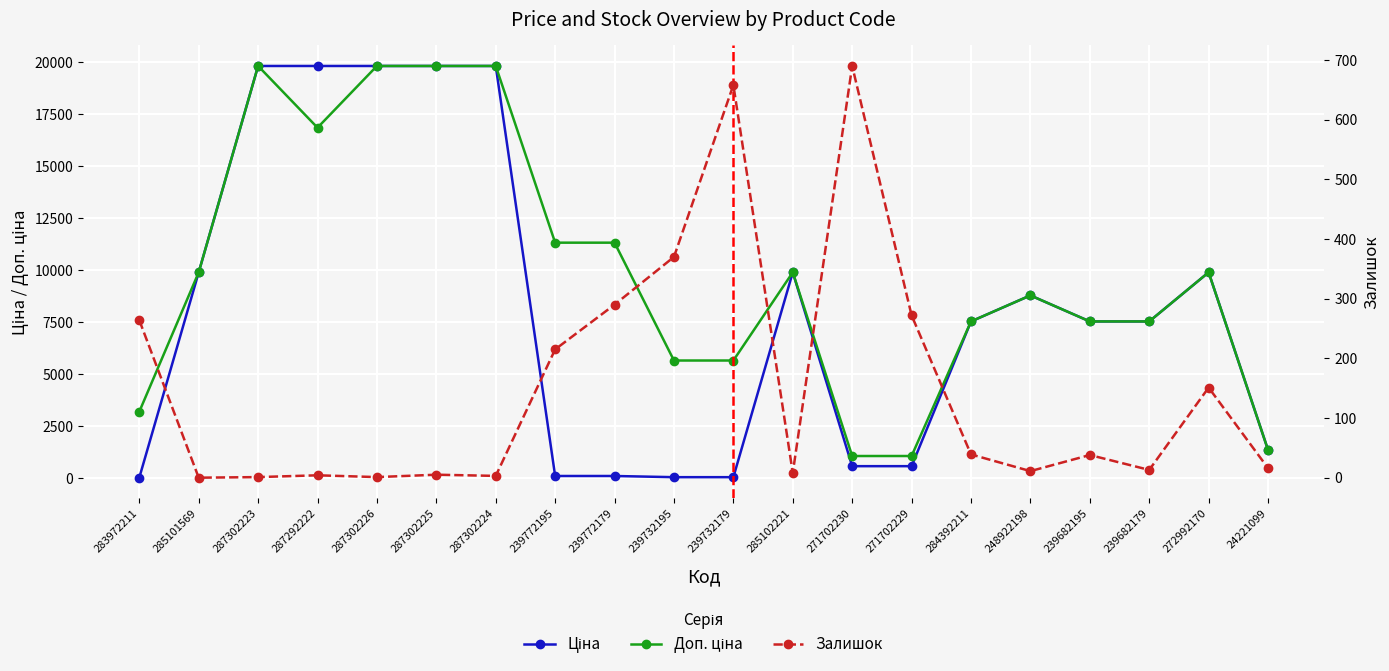

Reading left to right, what are all the values shown in this chart?

Ціна: 32.0	9908.5	19831.1	19831.1	19831.1	19831.1	19831.1	113.3	113.3	56.7	56.7	9908.5	586.0	586.0	7545.9	8797.6	7545.9	7545.9	9908.5	1366.3
Доп. ціна: 3205.0	9908.5	19831.1	16863.2	19831.1	19831.1	19831.1	11334.0	11334.0	5667.0	5667.0	9908.5	1074.5	1074.5	7545.9	8797.6	7545.9	7545.9	9908.5	1366.0
Залишок: 264.0	0.0	1.0	4.0	1.0	5.0	3.0	215.0	290.0	370.0	658.0	8.0	690.0	272.0	39.0	11.0	38.0	13.0	151.0	16.0